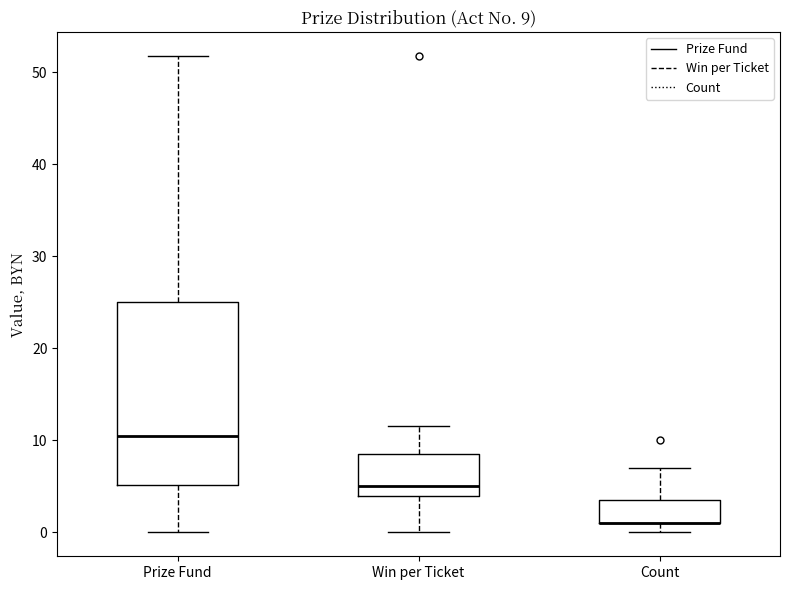

Comparing the boxes themselves (not the whiskers), which one is the tallest?

Prize Fund